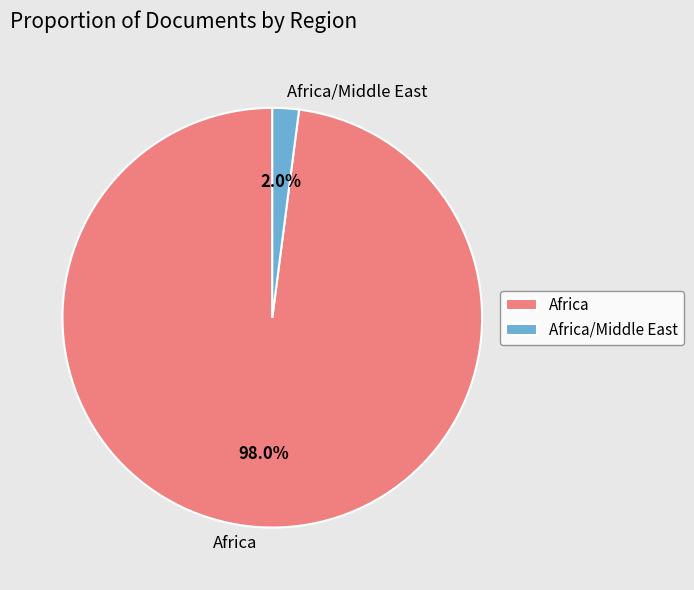

Is there any slice that represents more than half of the pie?

Yes